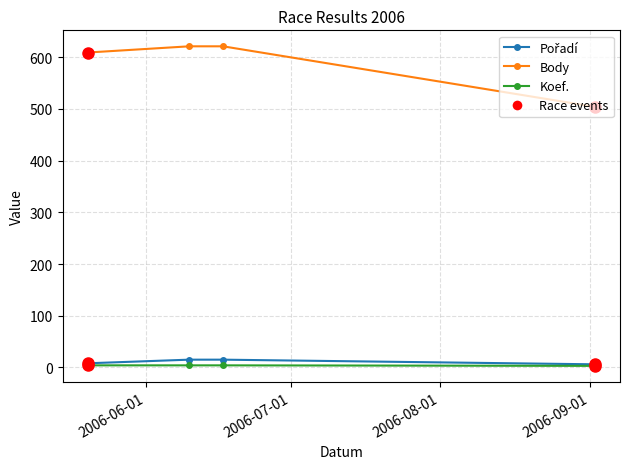

Which series has the largest total across all categories?

Body